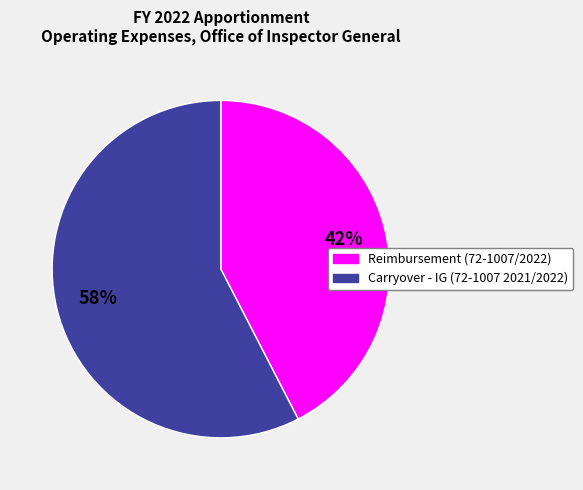

What is the majority slice?

Carryover - IG (72-1007 2021/2022)